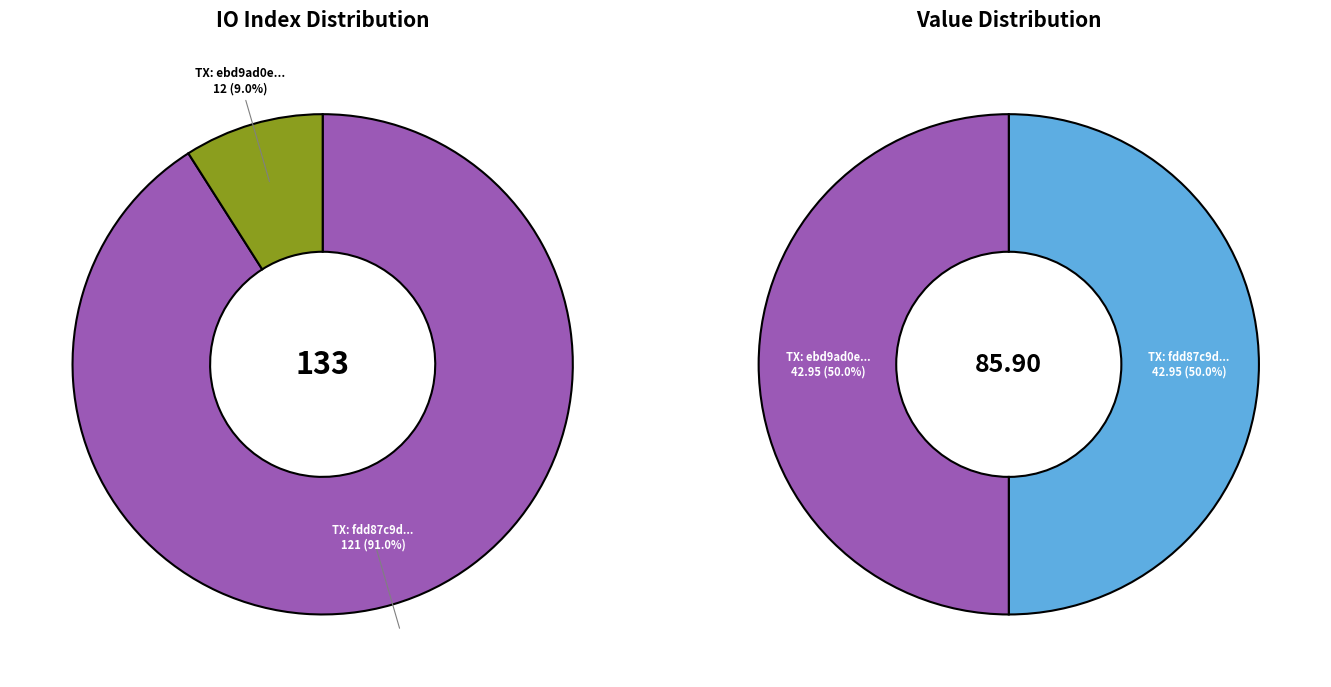

How many slices are in this pie chart?

2